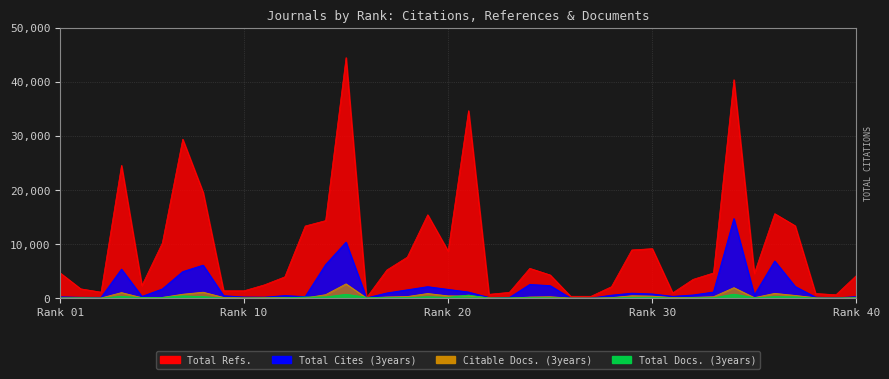

Which series has the widest spread of values?

Total Refs.